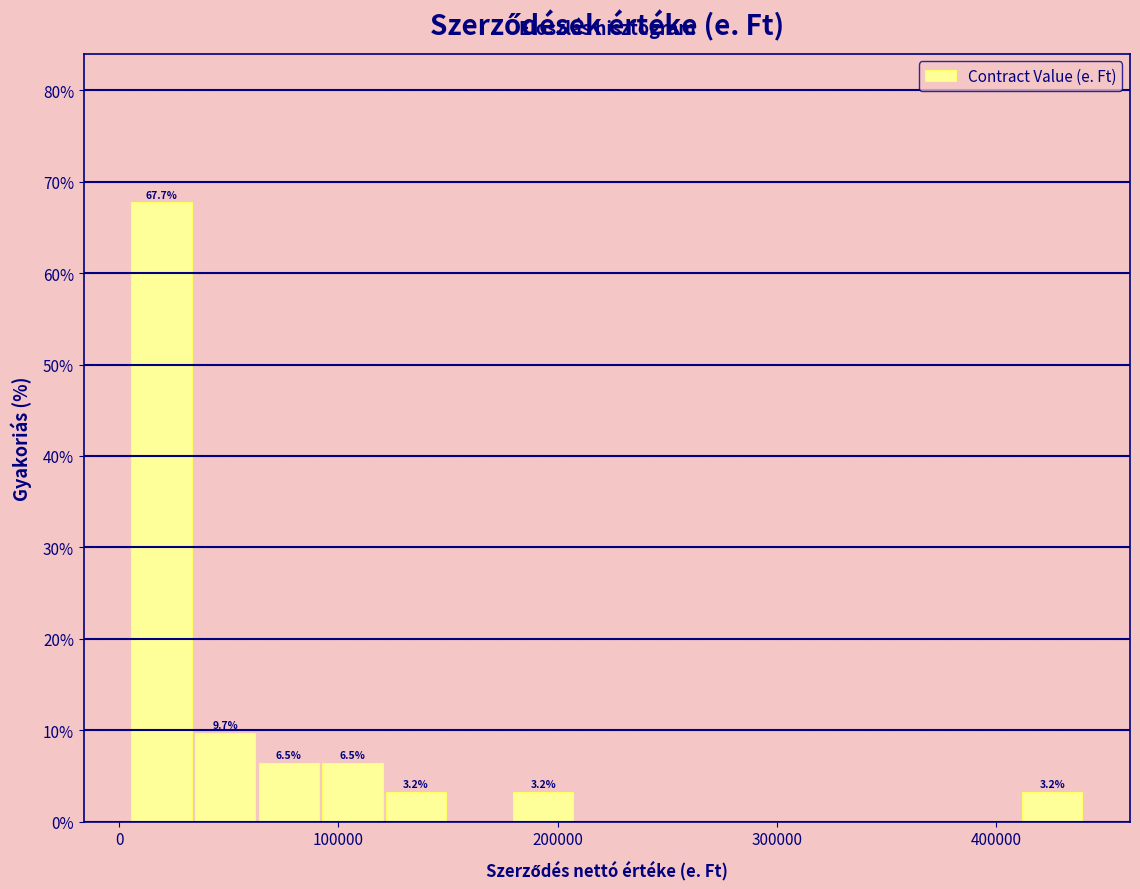

Around what value on the x-axis is the tallest bar? Give the approximate position of its centre, as read against the axis.

20000